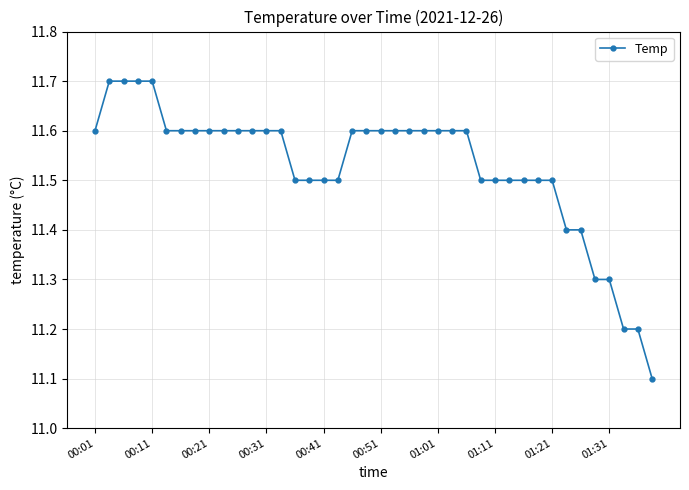

What is the minimum value shown in the chart?

11.1